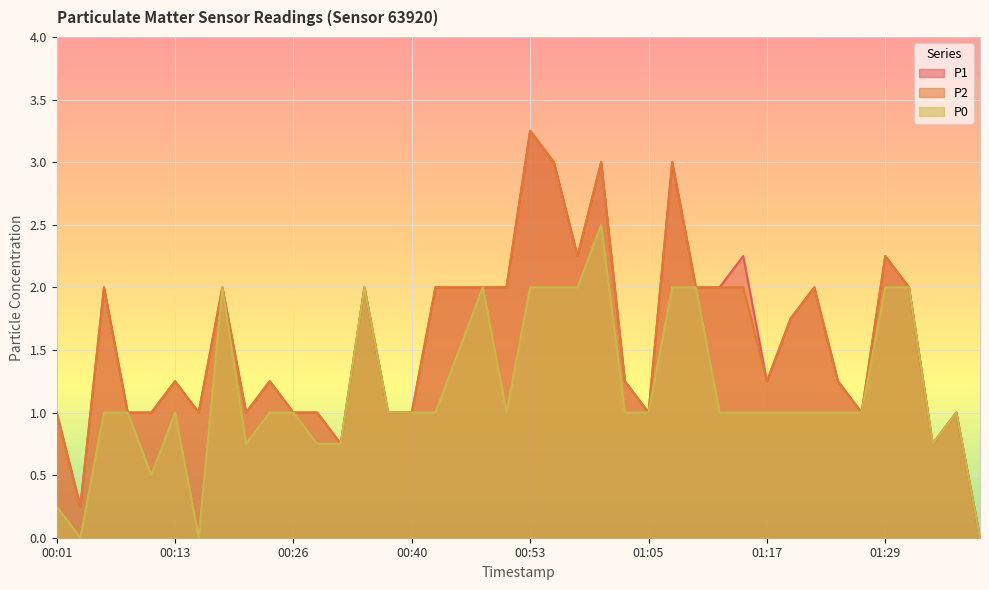

True or false: P0 has more than 0 interior local peaks.

True